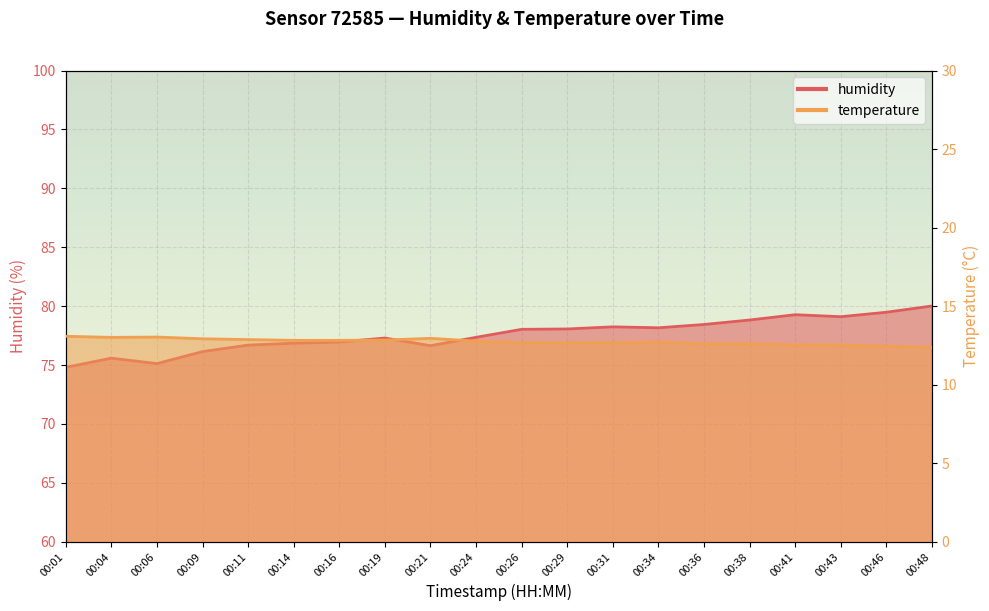

At 00:34, list the series in order from largest to smallest.

humidity, temperature